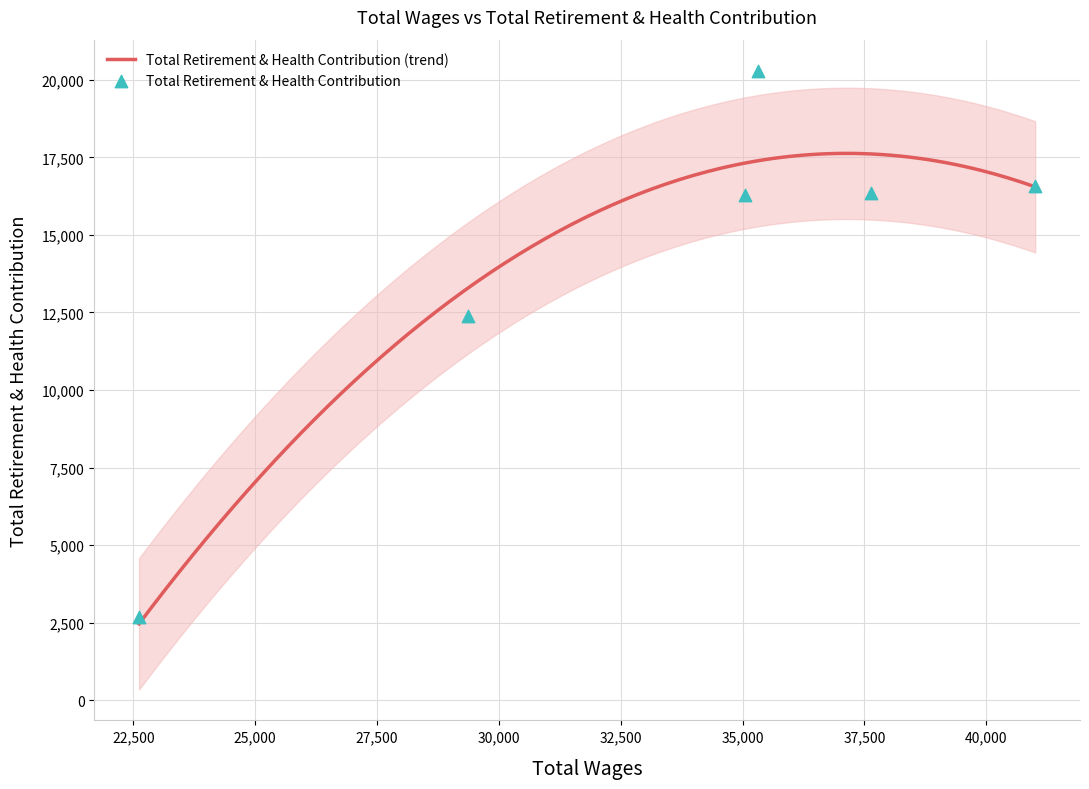

Which has a higher value, 41003 or 35056?

41003